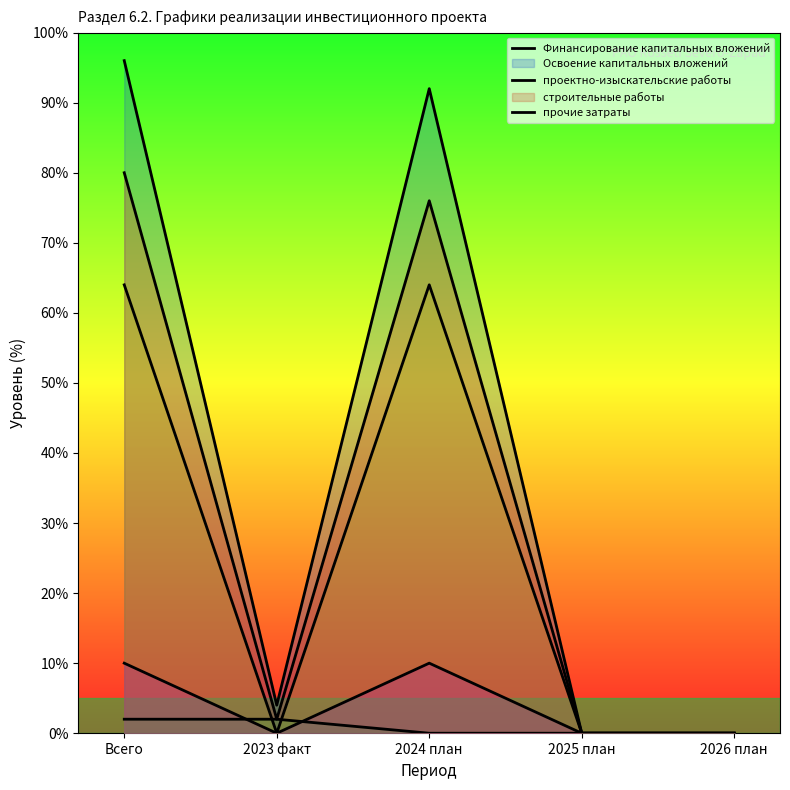

What are all the series names shown in the legend?

Финансирование капитальных вложений, Освоение капитальных вложений, проектно-изыскательские работы, строительные работы, прочие затраты